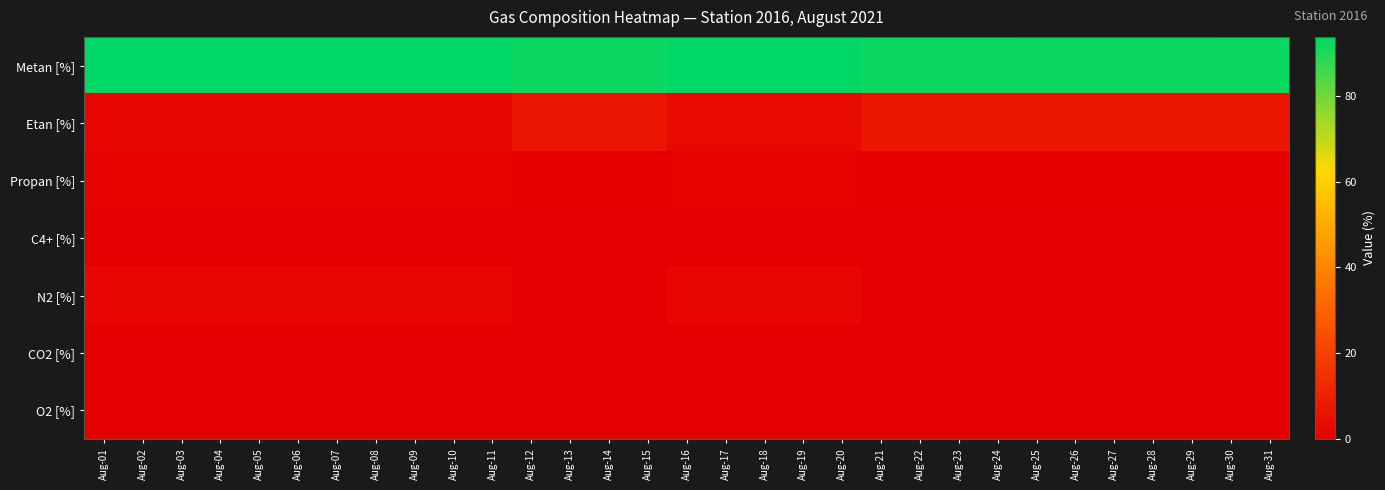

What is the spread (max minus min) of values at Aug-01?

93.7